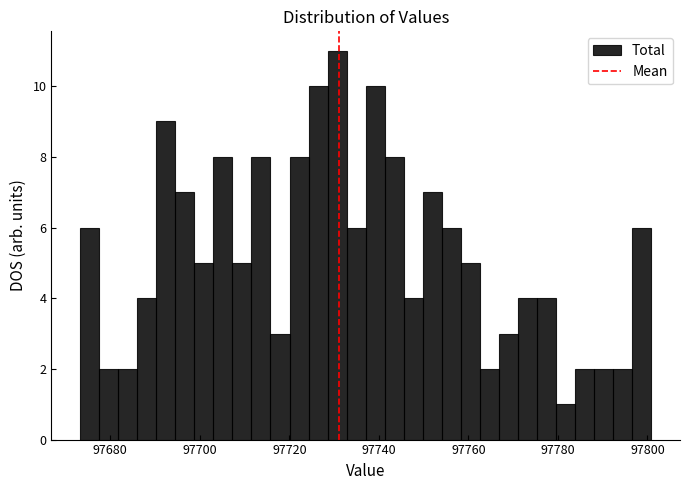

Read against the x-axis, roughly where is the centre of the tallest bar?

97730